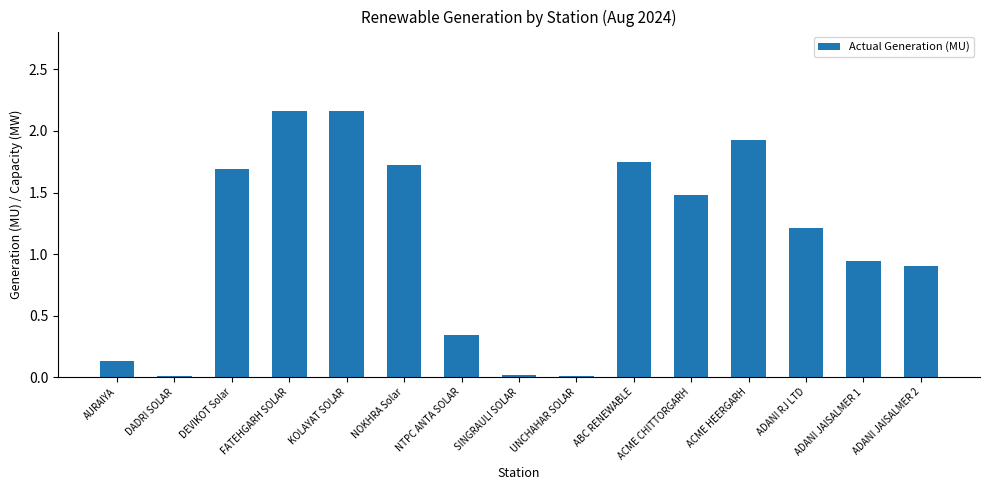

What position from the right is NOKHRA Solar?

10